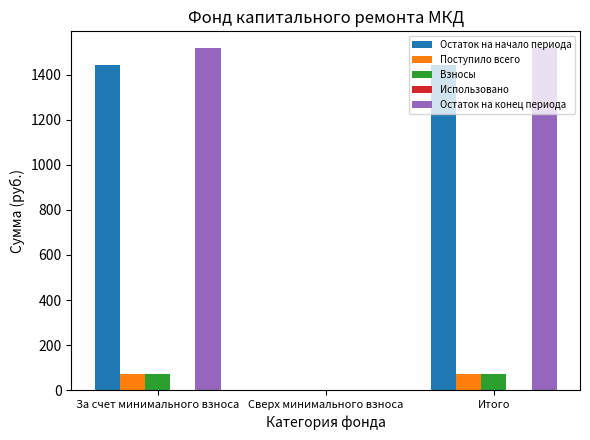

What is the total value across all series at За счет минимального взноса?

3104.2